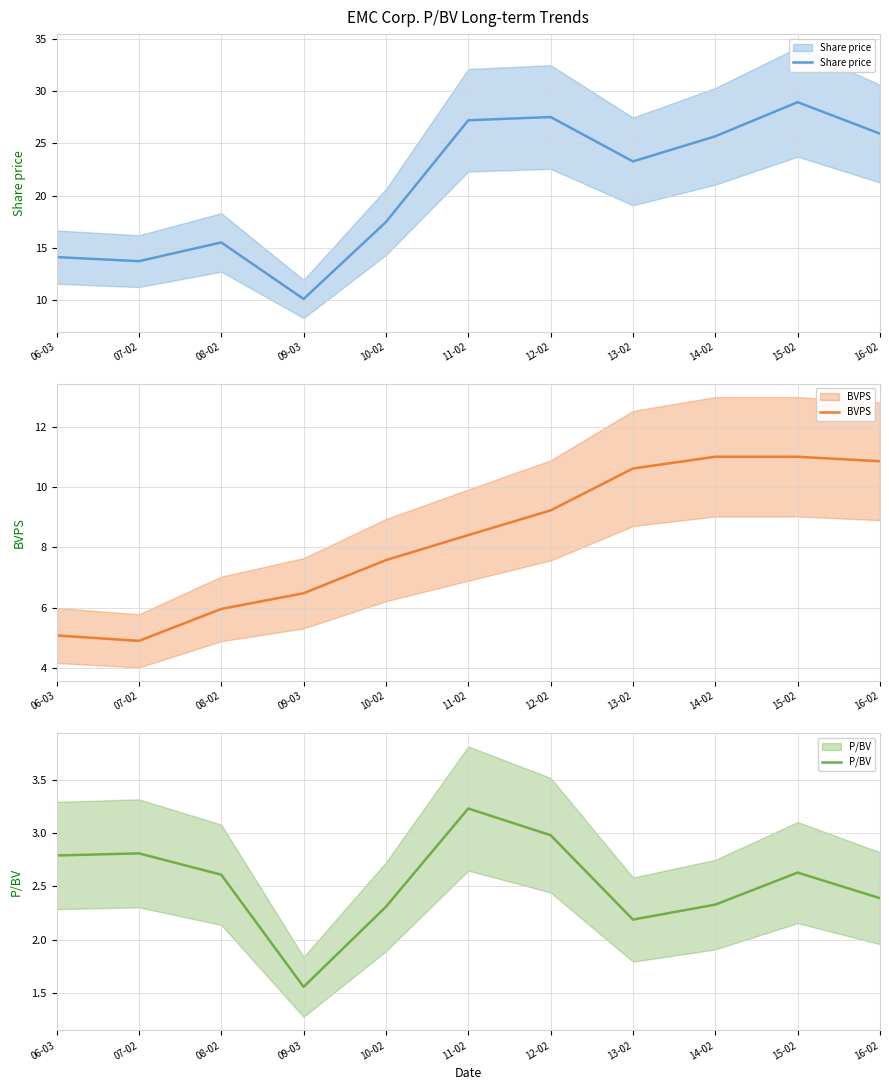

Reading left to right, transcribe all the data shown in this chart.

Share price: 14.1	13.8	15.5	10.1	17.5	27.2	27.5	23.3	25.7	28.9	25.9
BVPS: 5.1	4.9	6.0	6.5	7.6	8.4	9.2	10.6	11.0	11.0	10.9
P/BV: 2.8	2.8	2.6	1.6	2.3	3.2	3.0	2.2	2.3	2.6	2.4